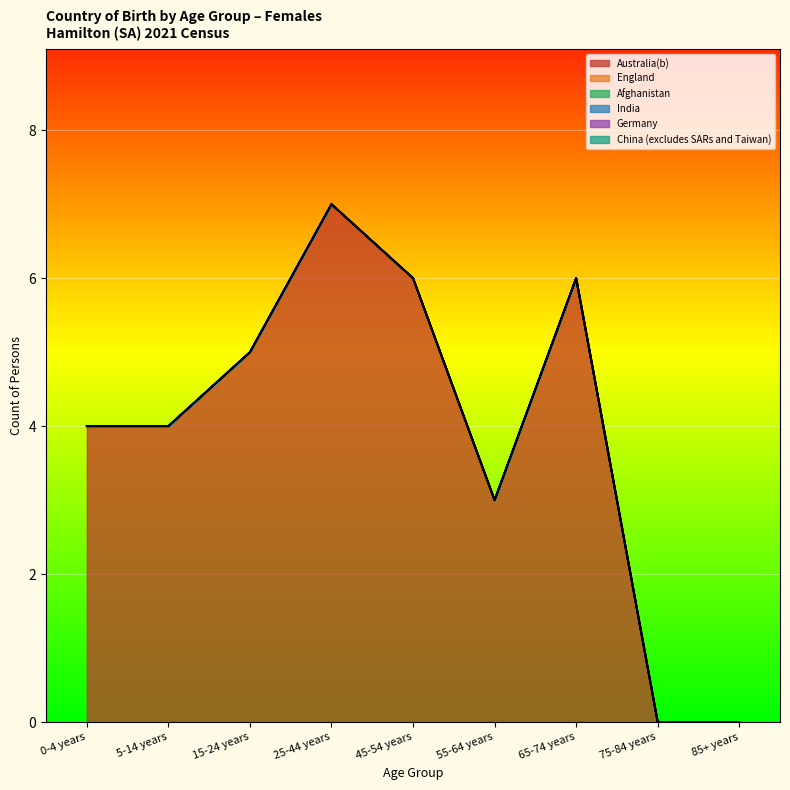

Reading left to right, list all the values displayed in this chart.

Australia(b): 0-4 years=4	5-14 years=4	15-24 years=5	25-44 years=7	45-54 years=6	55-64 years=3	65-74 years=6	75-84 years=0	85+ years=0
England: 0-4 years=0	5-14 years=0	15-24 years=0	25-44 years=0	45-54 years=0	55-64 years=0	65-74 years=0	75-84 years=0	85+ years=0
Afghanistan: 0-4 years=0	5-14 years=0	15-24 years=0	25-44 years=0	45-54 years=0	55-64 years=0	65-74 years=0	75-84 years=0	85+ years=0
India: 0-4 years=0	5-14 years=0	15-24 years=0	25-44 years=0	45-54 years=0	55-64 years=0	65-74 years=0	75-84 years=0	85+ years=0
Germany: 0-4 years=0	5-14 years=0	15-24 years=0	25-44 years=0	45-54 years=0	55-64 years=0	65-74 years=0	75-84 years=0	85+ years=0
China (excludes SARs and Taiwan): 0-4 years=0	5-14 years=0	15-24 years=0	25-44 years=0	45-54 years=0	55-64 years=0	65-74 years=0	75-84 years=0	85+ years=0